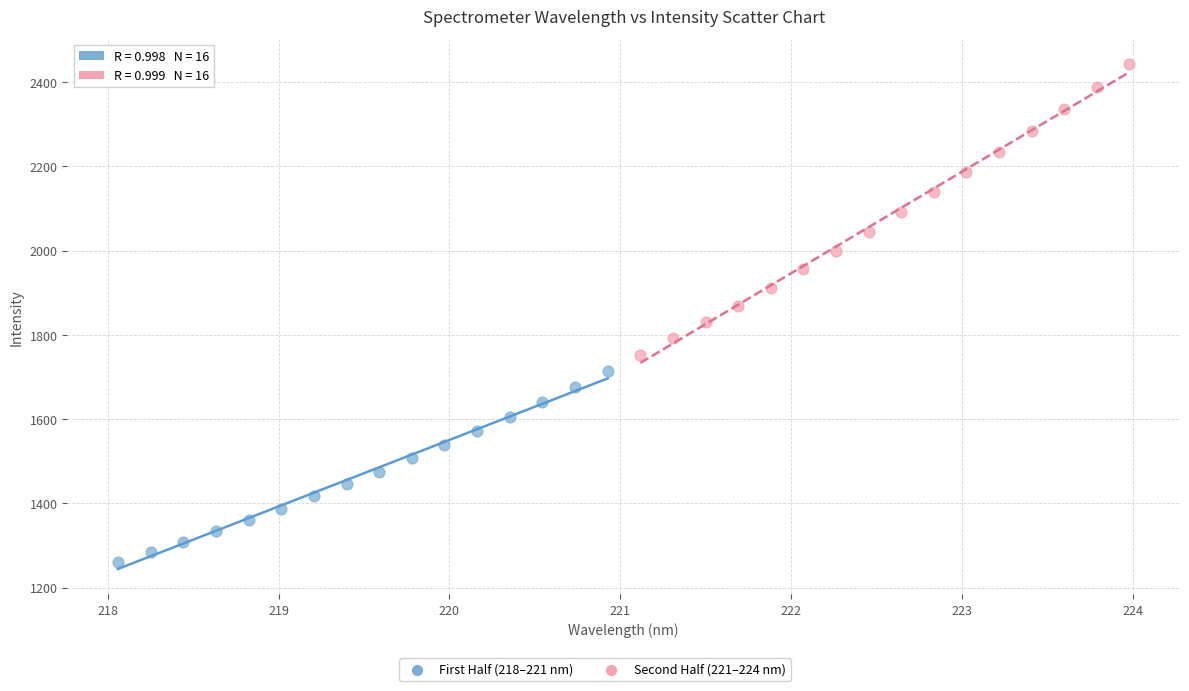

Which series has the largest Y range (max minus min)?

Second Half (221–224 nm)